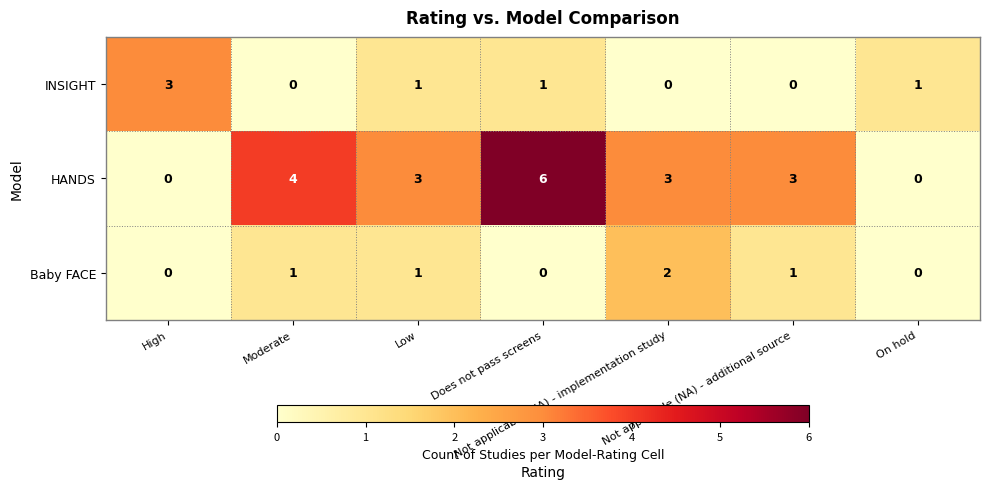

What is the difference between the second highest and second lowest values in the HANDS series?

4